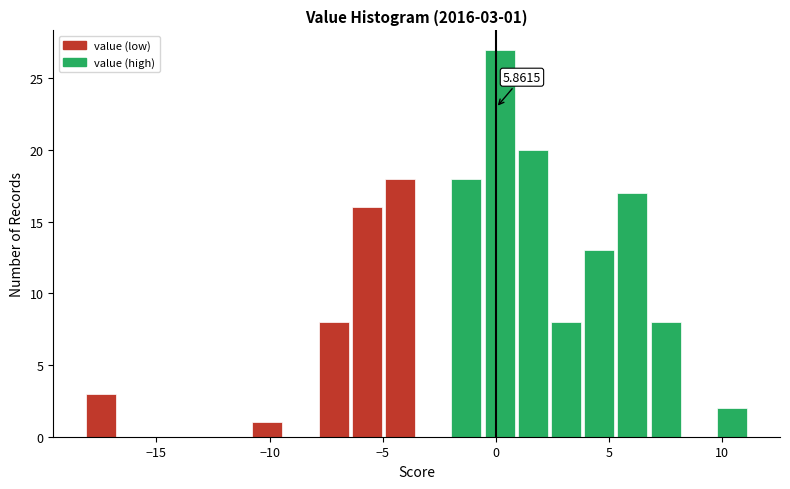

Read against the x-axis, roughly where is the centre of the tallest bar?

0.0